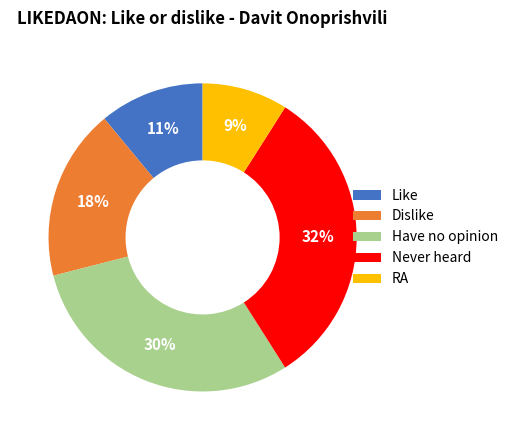

What percentage is the Like slice, to the nearest percent?

11%